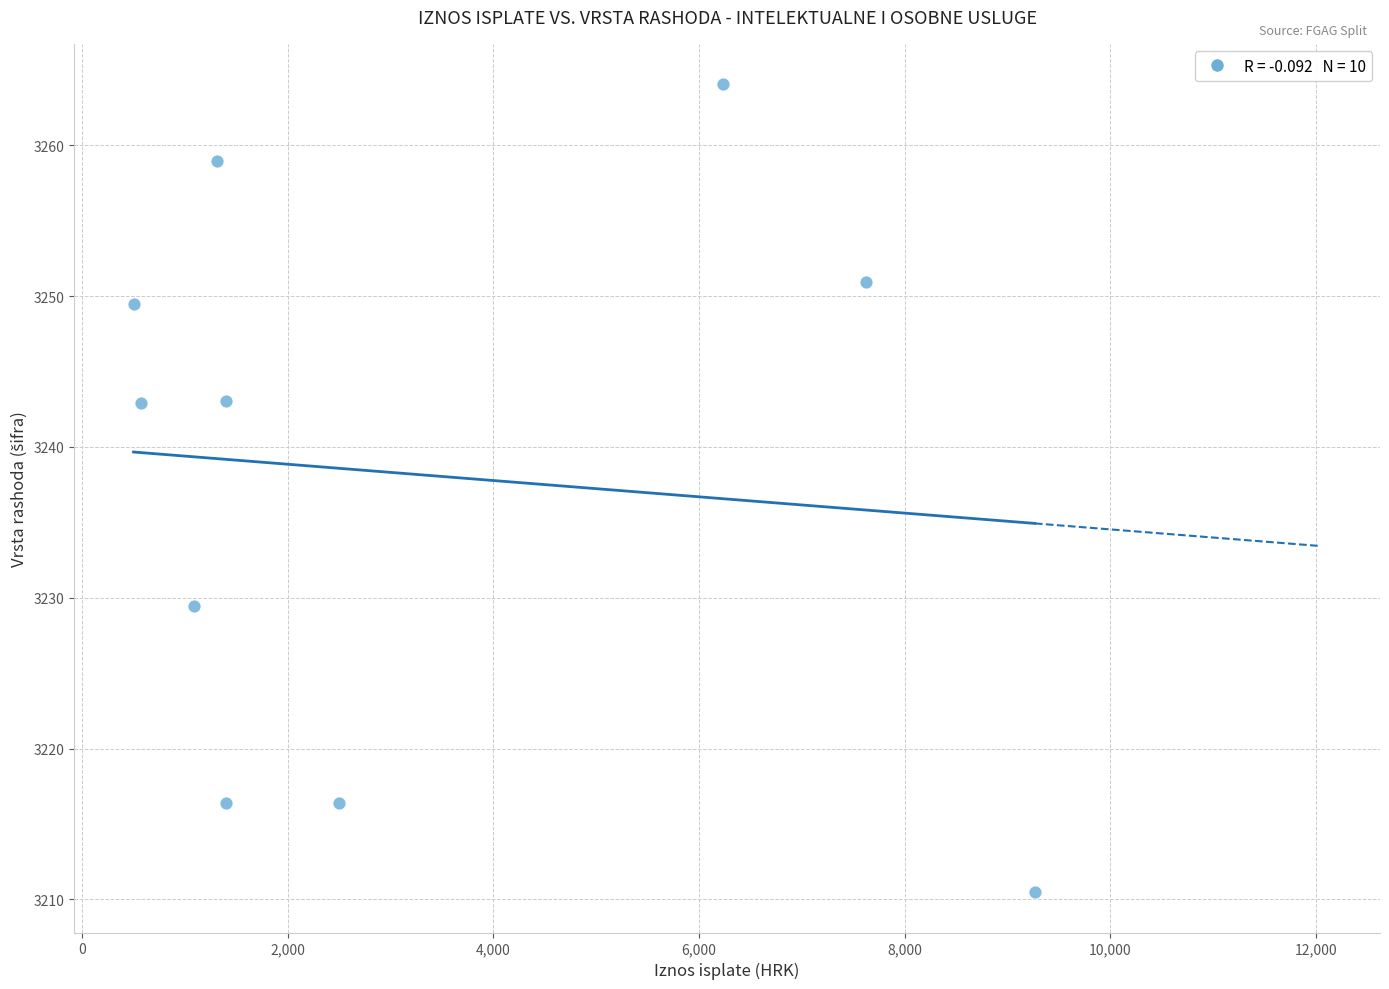

What is the average Y value?

3238.2